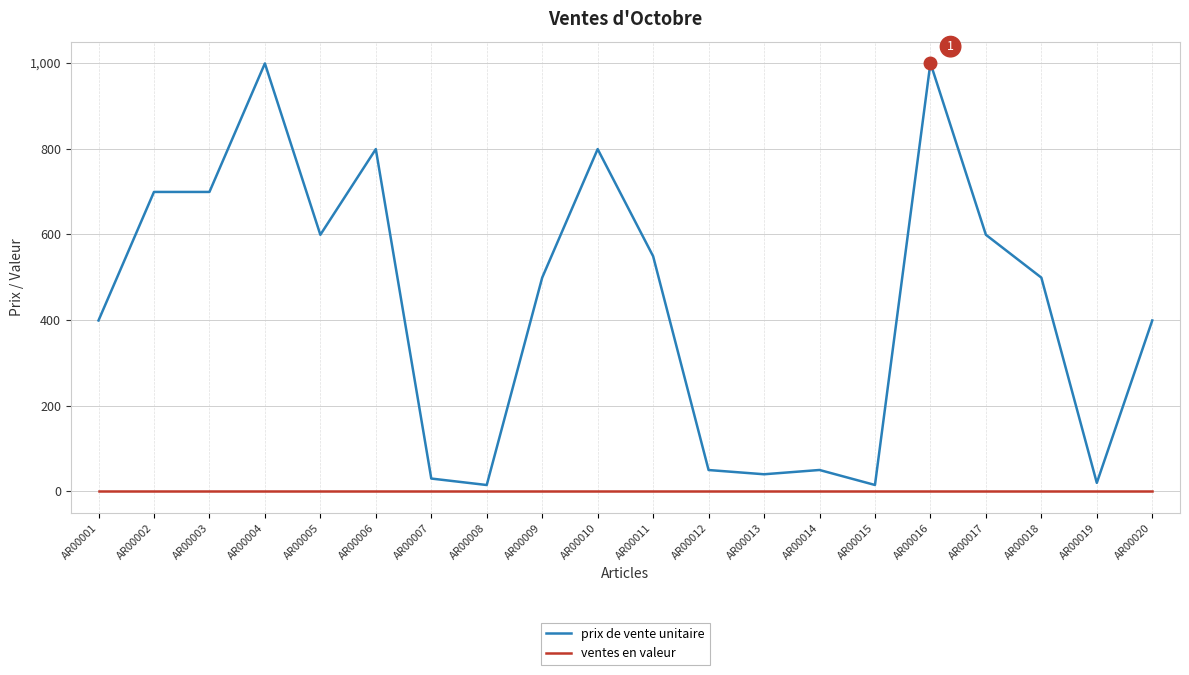

The value of prix de vente unitaire at AR00012 is 49.9. True or false?

True